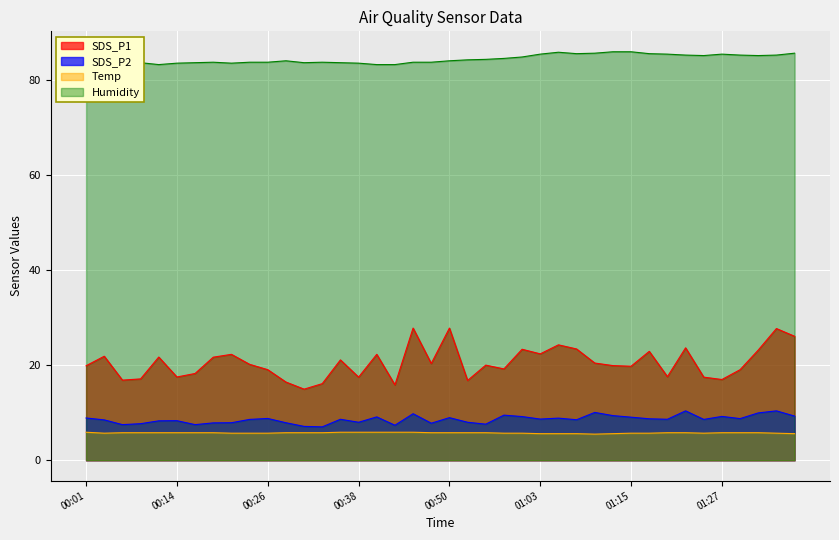

How many values in the SDS_P1 series are below 20?

19